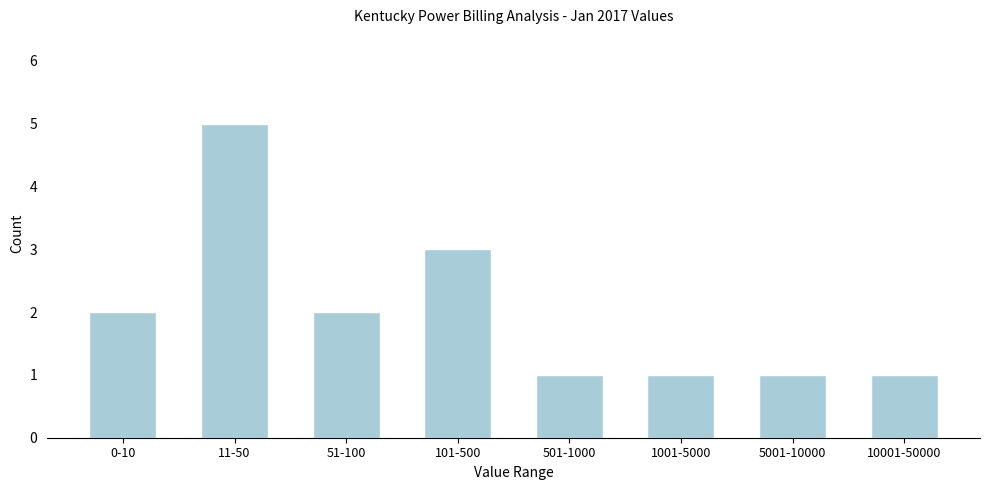

Reading right to left, list all the values displayed in this chart.

1	1	1	1	3	2	5	2